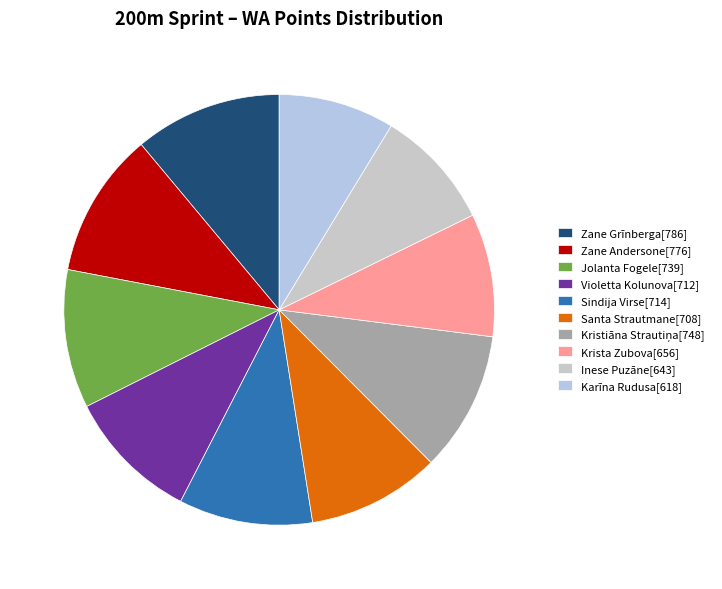

The Violetta Kolunova slice represents 10% of the pie. True or false?

True